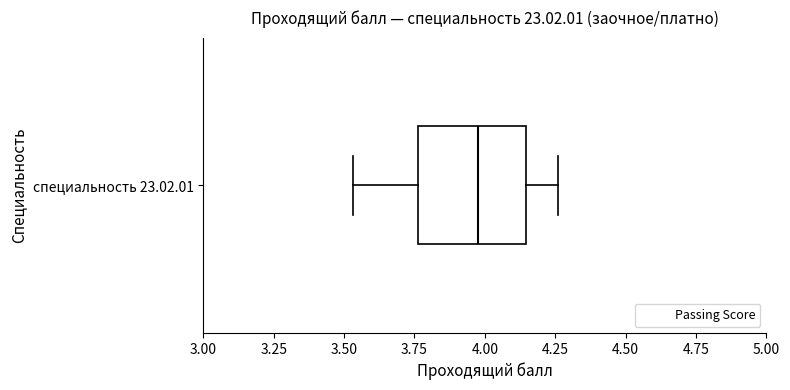

Transcribe this box plot: give where the median line is, the range the box spans, and where the two whiskers end, as read against the x-axis. The values are not printed on the chart, so give them approximately, as read against the axis.

median 4.00, box 3.75 to 4.15, whiskers 3.55 to 4.25